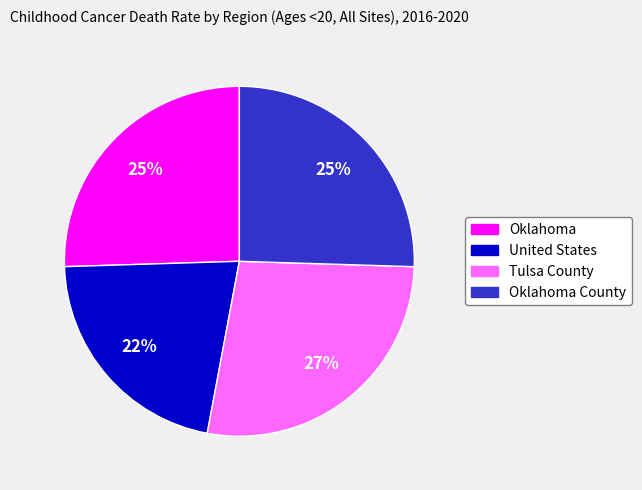

To the nearest percent, what is the average slice percentage?

25%